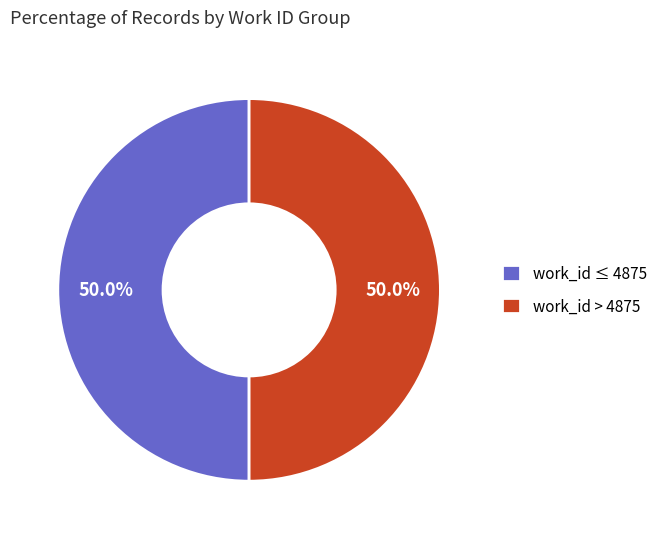

Do work_id ≤ 4875 and work_id > 4875 together represent more than half of the pie?

Yes